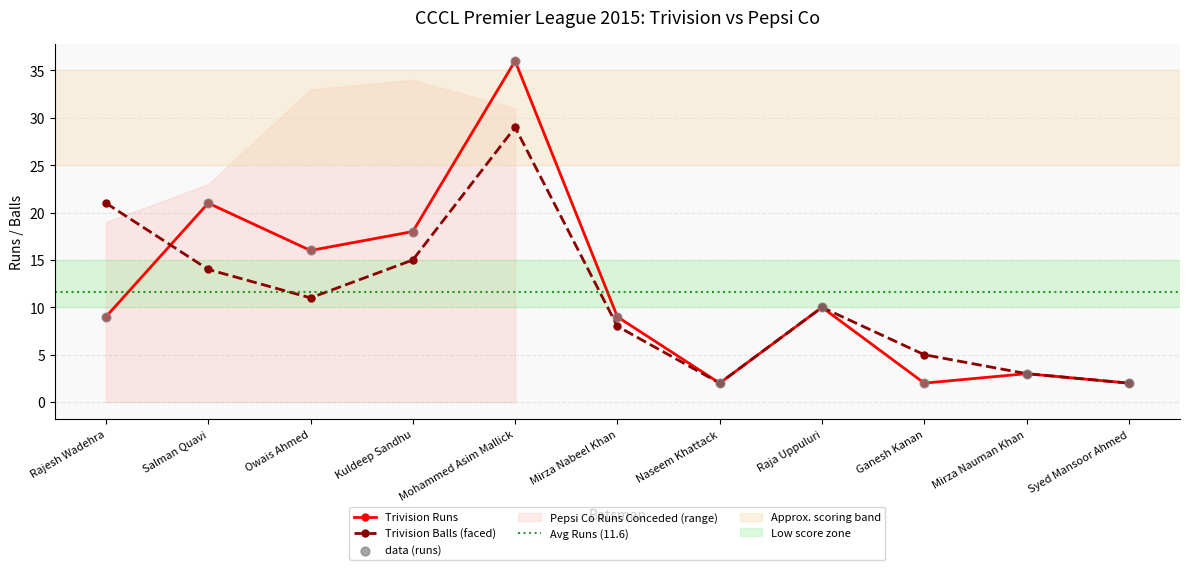

What is the total value across all series at Salman Quavi?

35